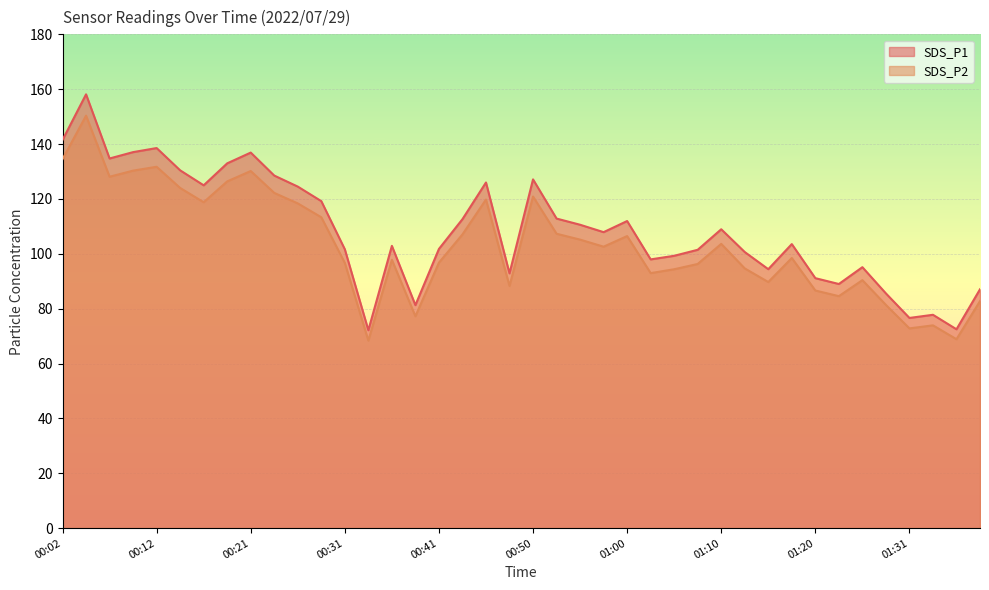

At which category does SDS_P2 reach its first local peak?

00:04